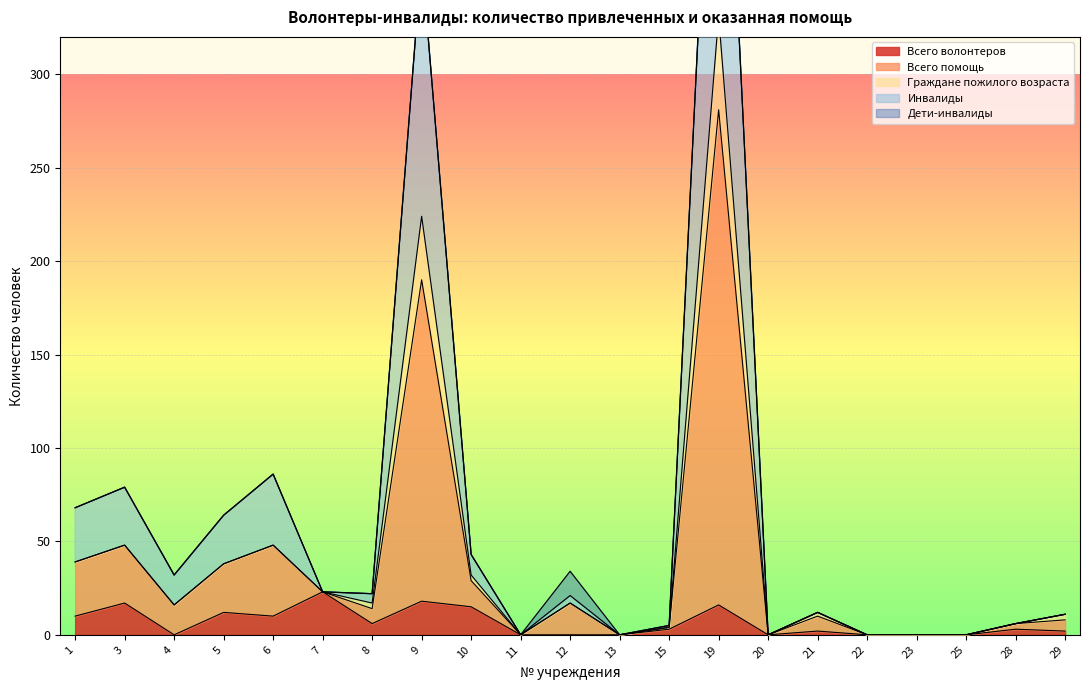

How many interior local valleys does the Всего волонтеров series have?

4